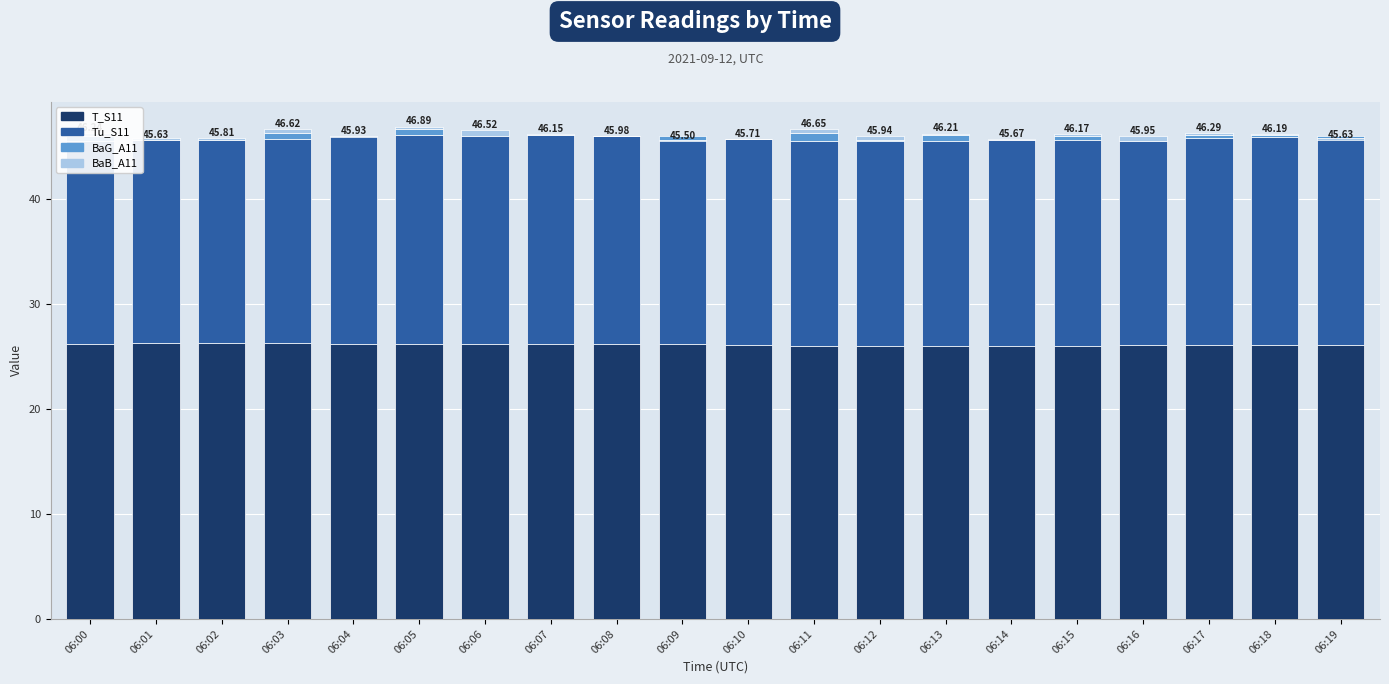

How many bars are there in each group?

4